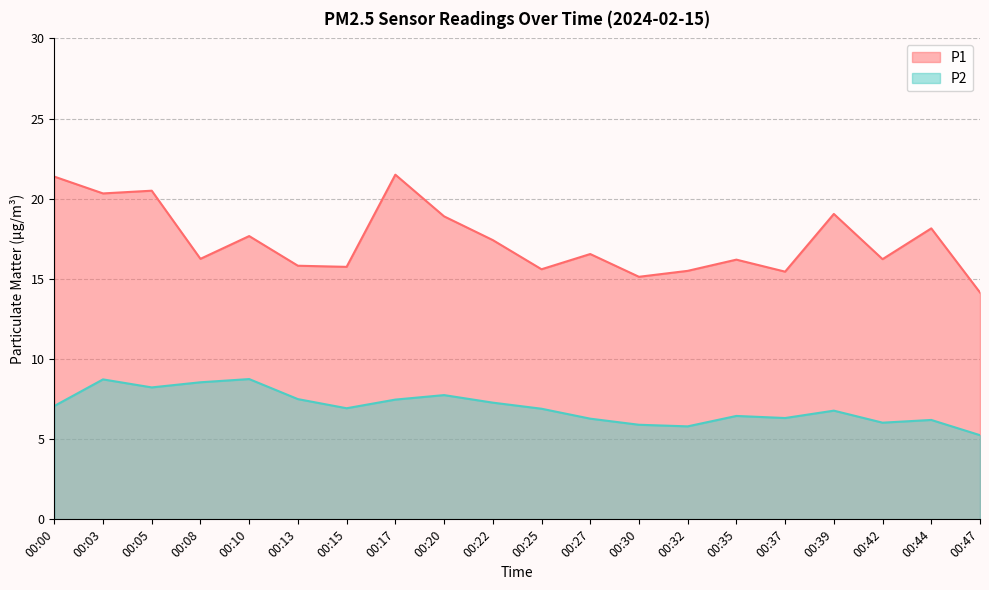

Between 00:44 and 00:13, which is larger?

00:44